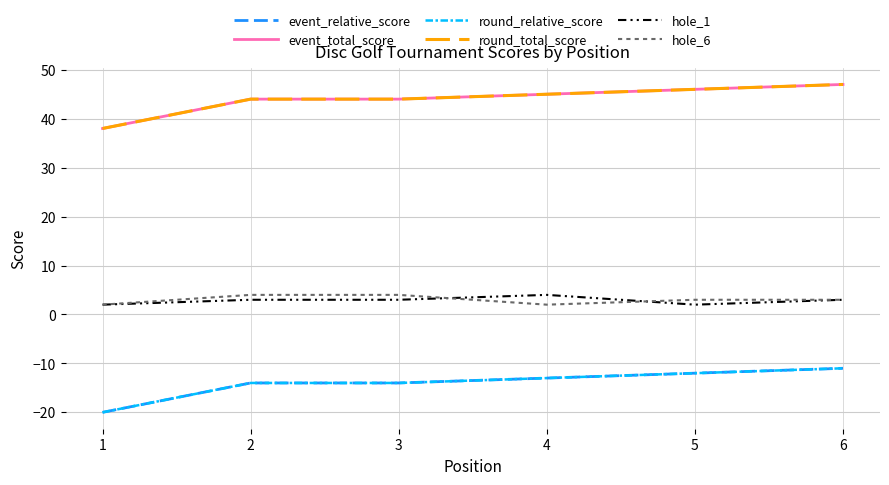

What is the difference between the highest and lowest values at 4?

58